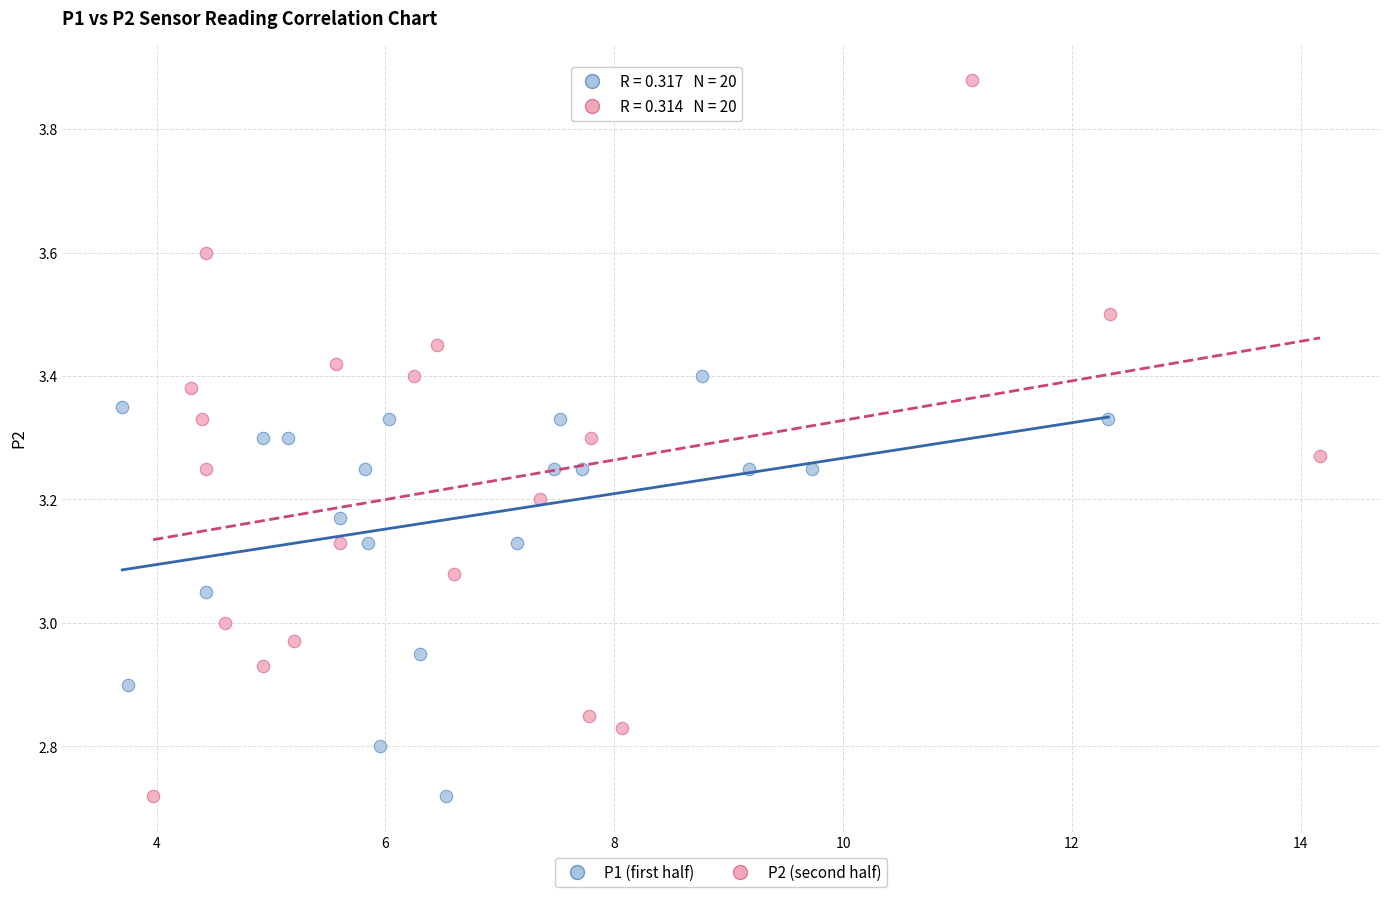

Which series reaches the maximum Y coordinate?

P2 (second half)